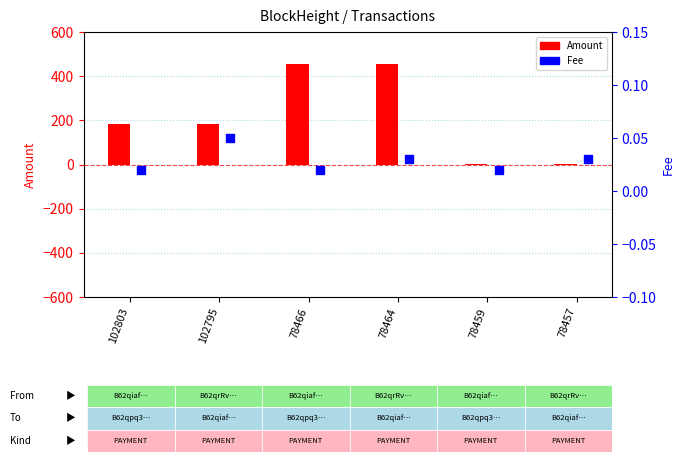

At how many categories does at least one series exceed 327?

2